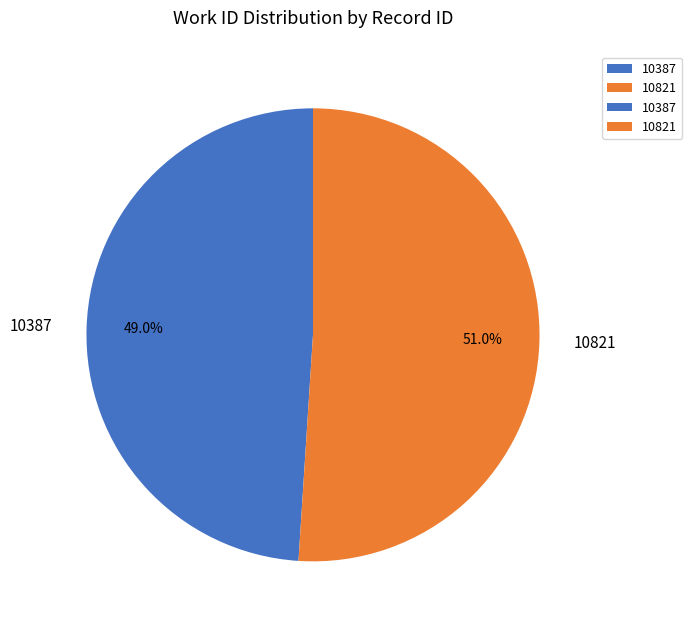

Is there any slice that represents more than half of the pie?

Yes